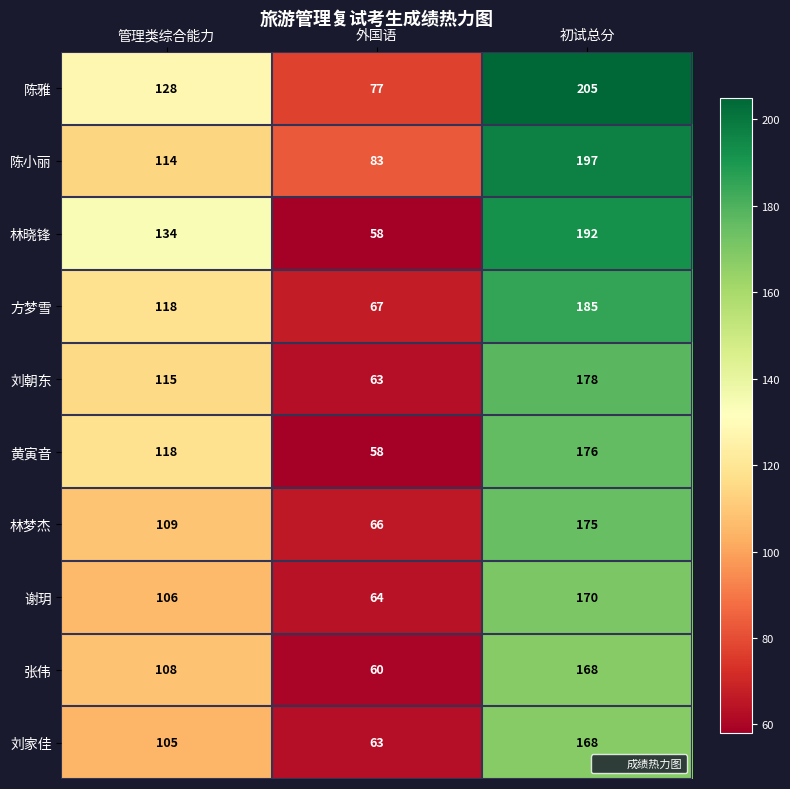

What is the greatest value displayed?

205